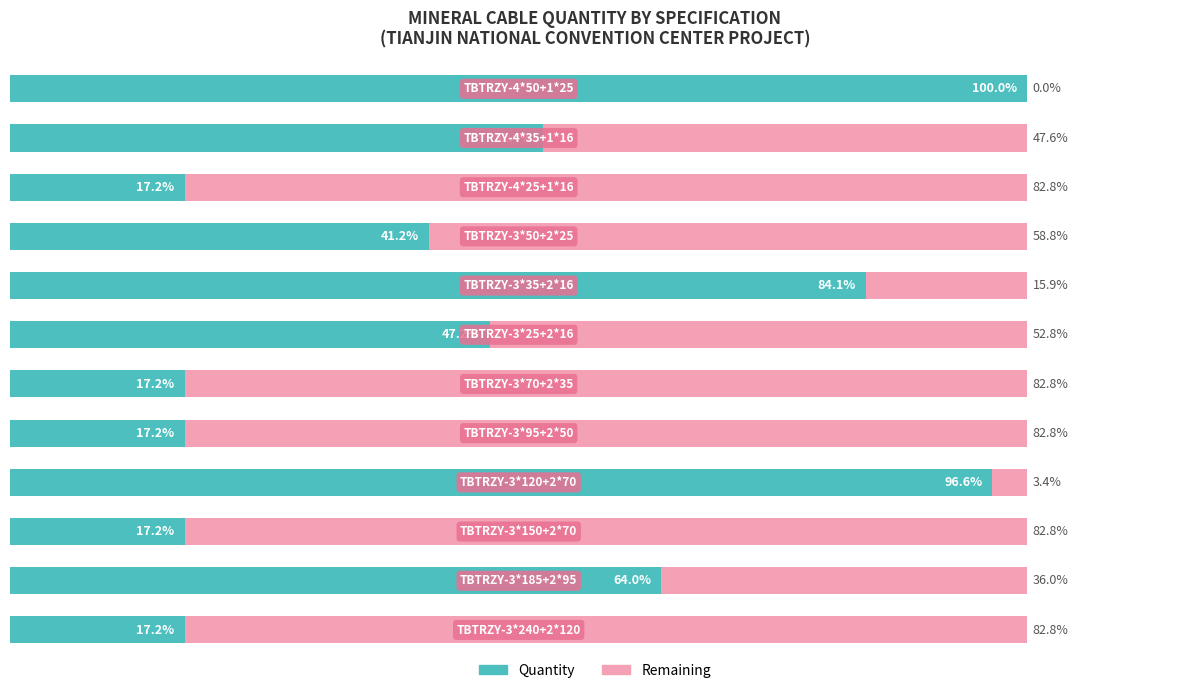

Reading left to right, extract all data points from this chart.

Quantity: 0=17.2	1=64.0	2=17.2	3=96.6	4=17.2	5=17.2	6=47.2	7=84.1	8=41.2	9=17.2	10=52.4	11=100.0
Remaining: 0=82.8	1=36.0	2=82.8	3=3.4	4=82.8	5=82.8	6=52.8	7=15.9	8=58.8	9=82.8	10=47.6	11=0.0